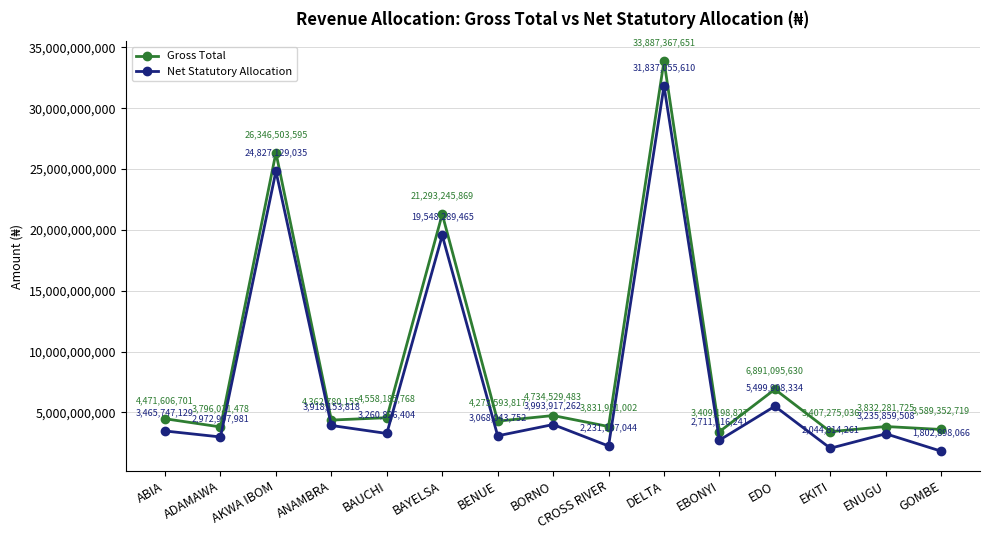

Does the chart have visible grid lines?

Yes